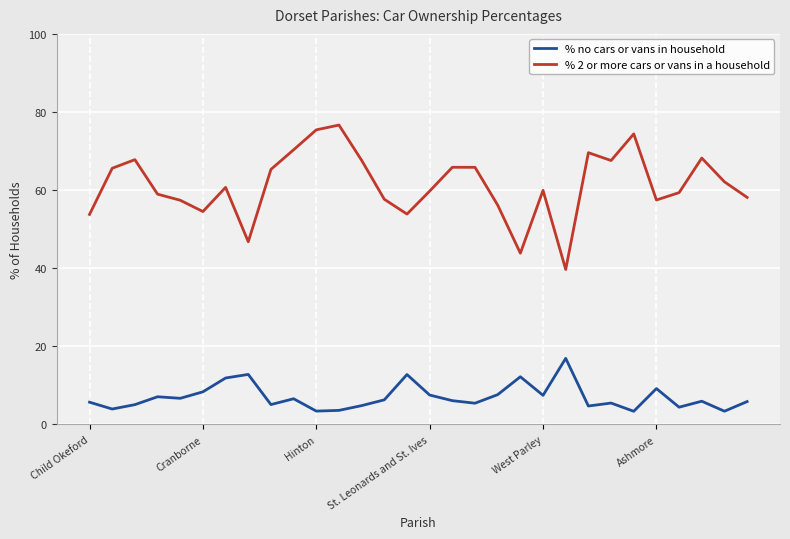

Which series has the largest range (max minus min)?

% 2 or more cars or vans in a household